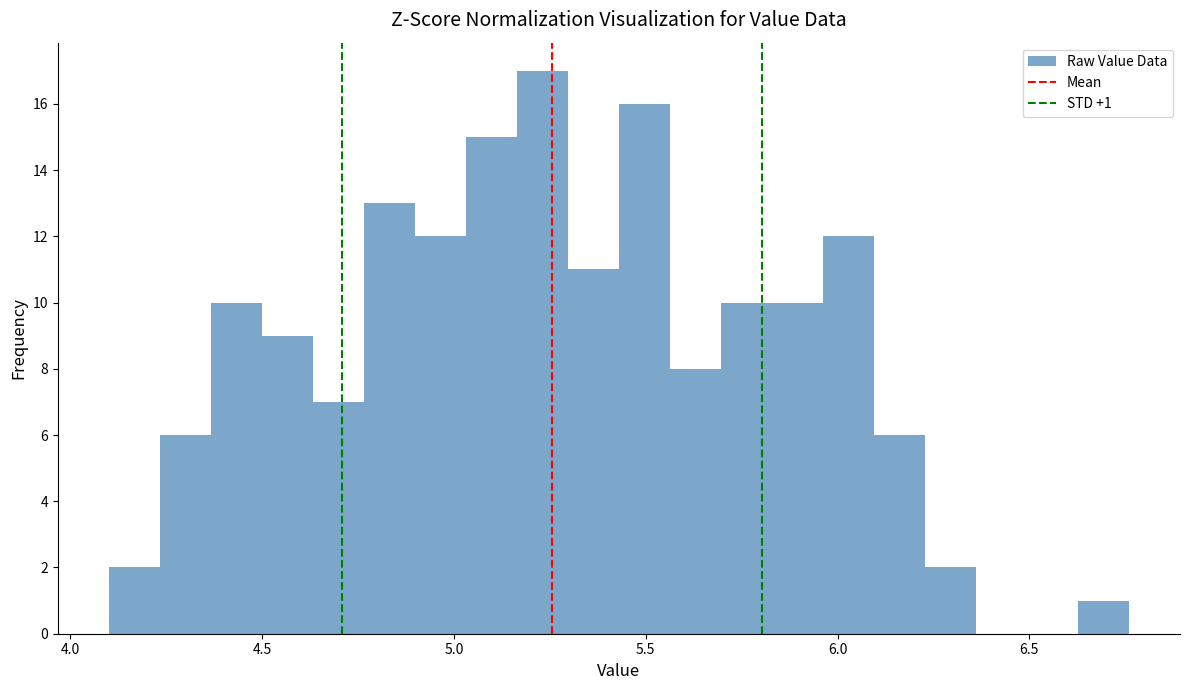

Read against the x-axis, roughly where is the centre of the tallest bar?

5.25